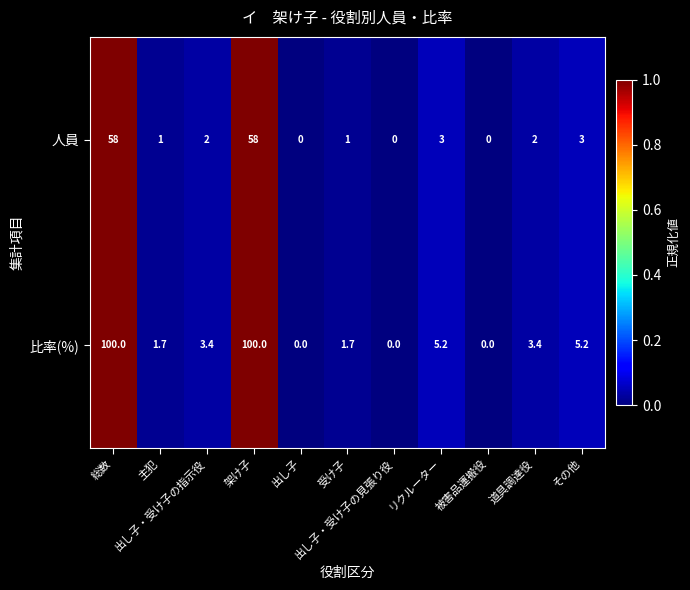

What is the average value of the 比率(%) series?

20.1